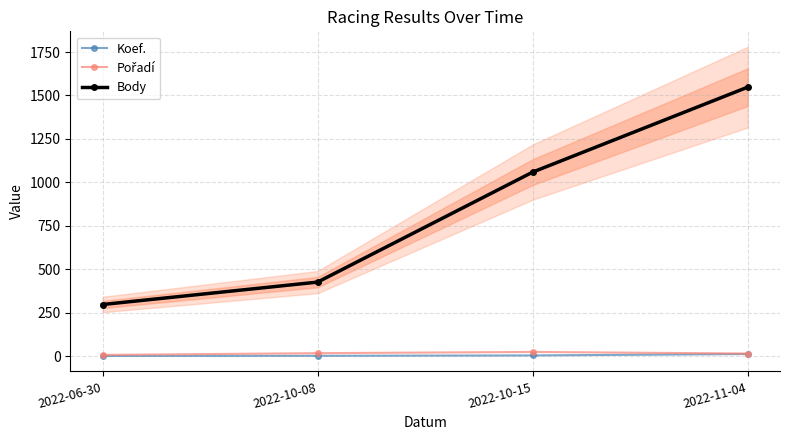

Read the Pořadí value at 2022-11-04, to the nearest 5.

15